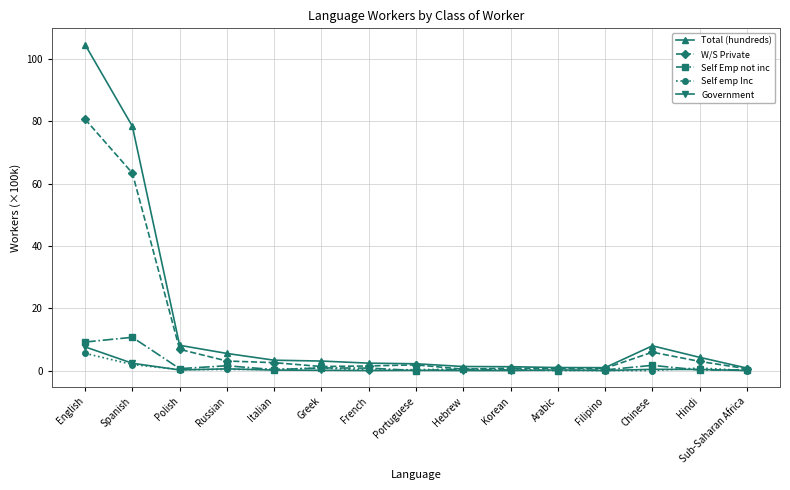

Is the value of W/S Private at Spanish greater than the value of Total (hundreds) at Arabic?

Yes